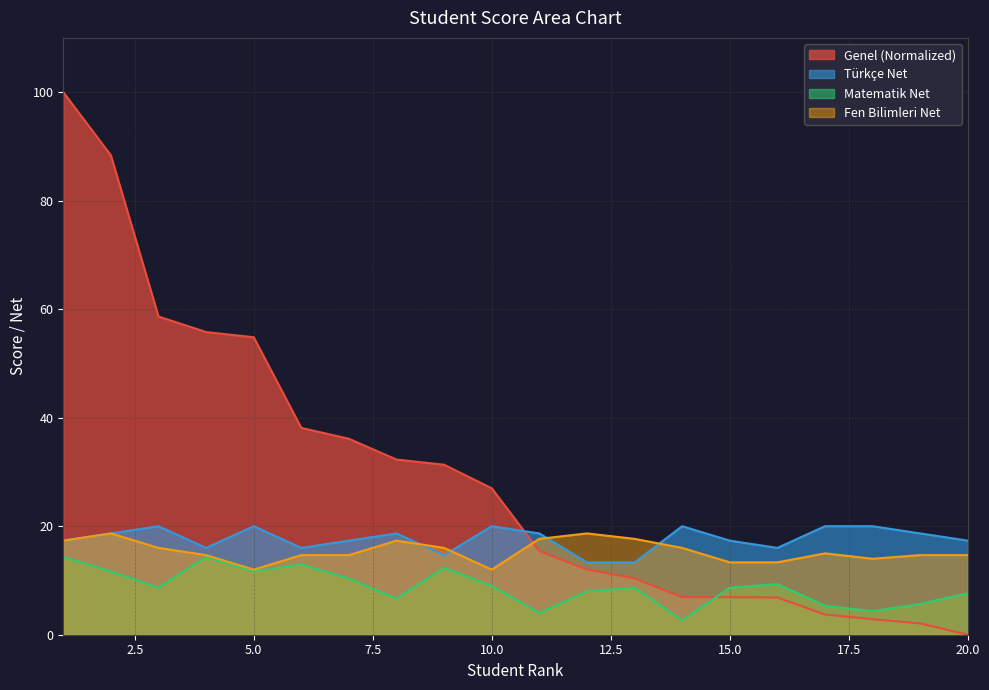

How many intersections are there between Genel (Puan) and Türkçe Net?

1